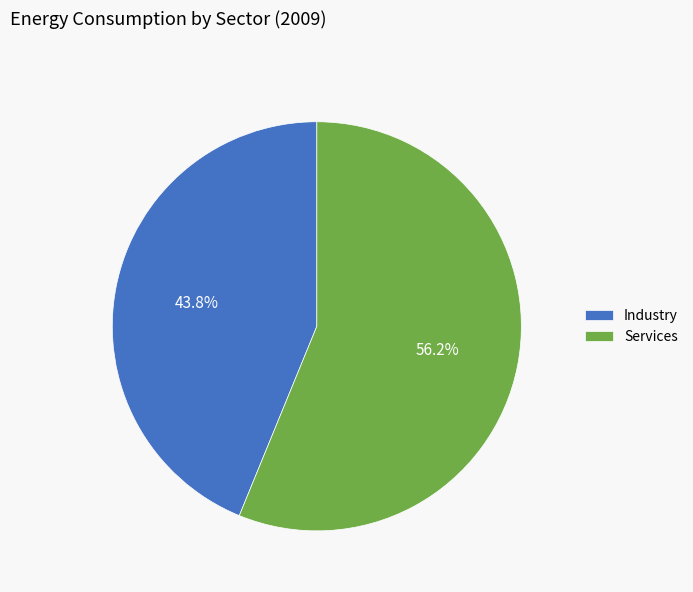

Which slice is the largest?

Services